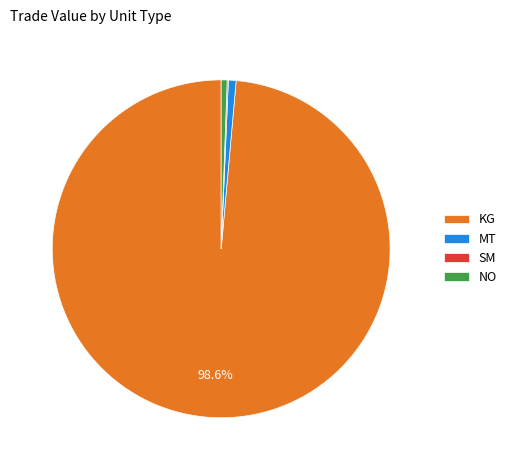

Which has a higher value, MT or KG?

KG